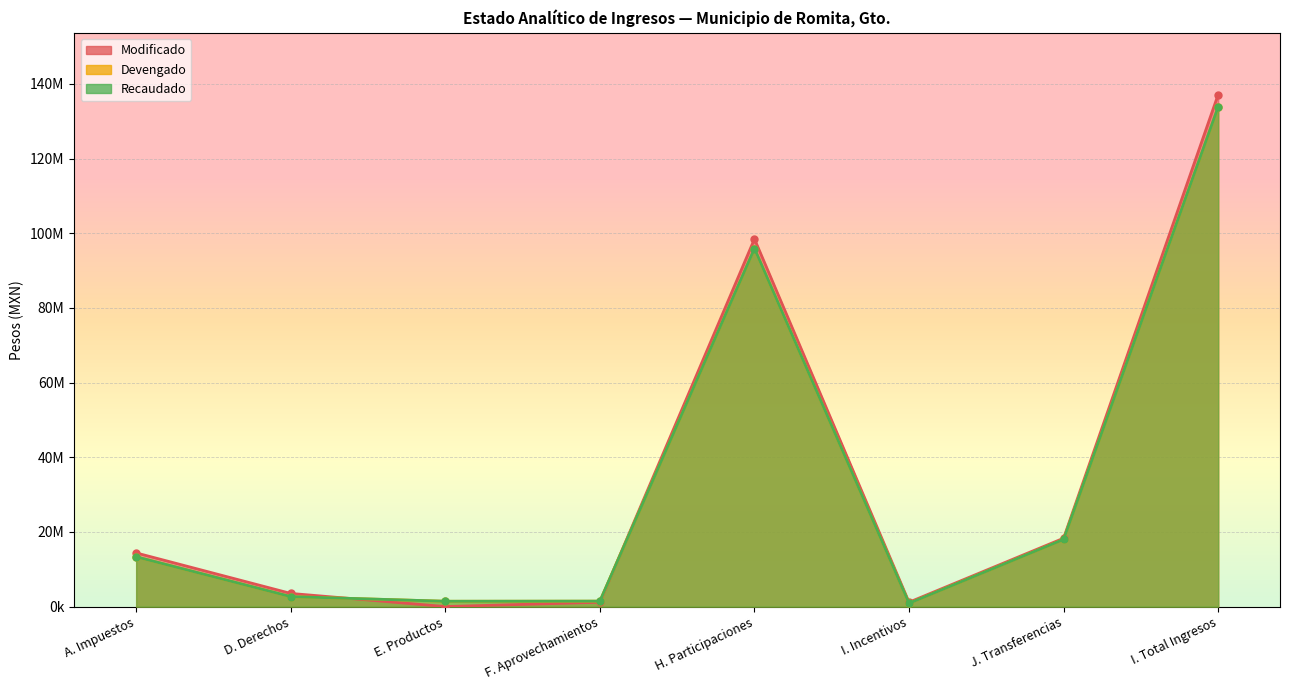

Which category has the highest value across all series?

I. Total Ingresos